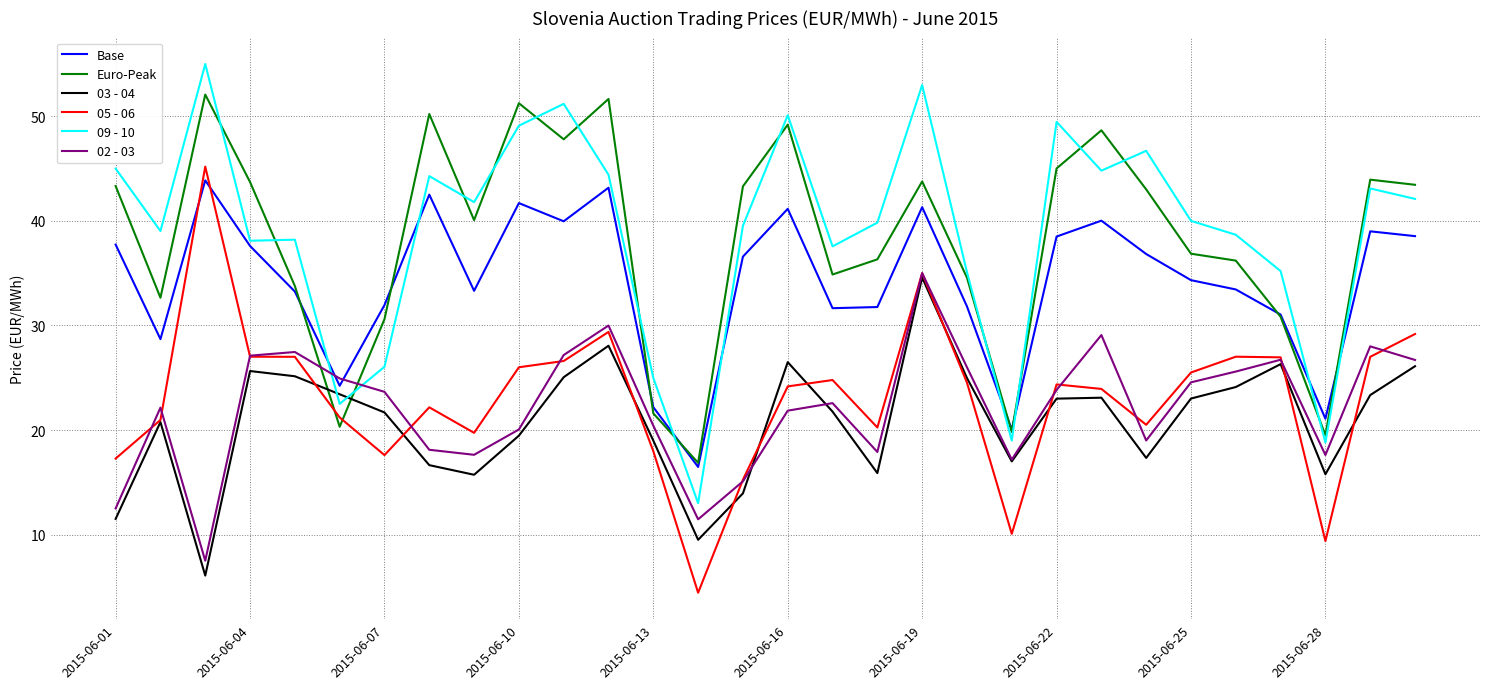

What is the minimum value for 05 - 06?

4.4